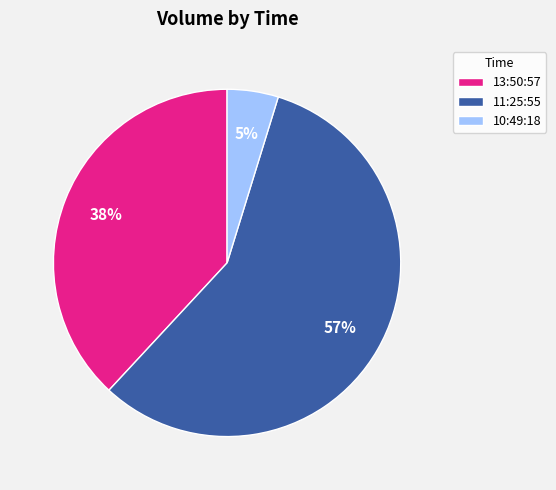

To the nearest percent, what is the combined percentage of 11:25:55 and 13:50:57?

95%